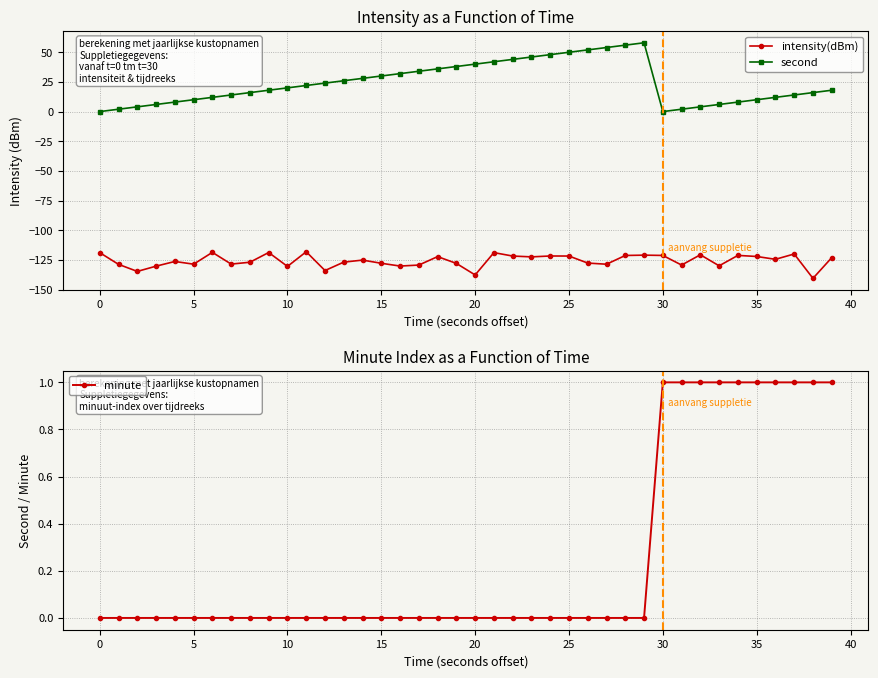

The intensity(dBm) series shows -38.9 at 32. True or false?

False